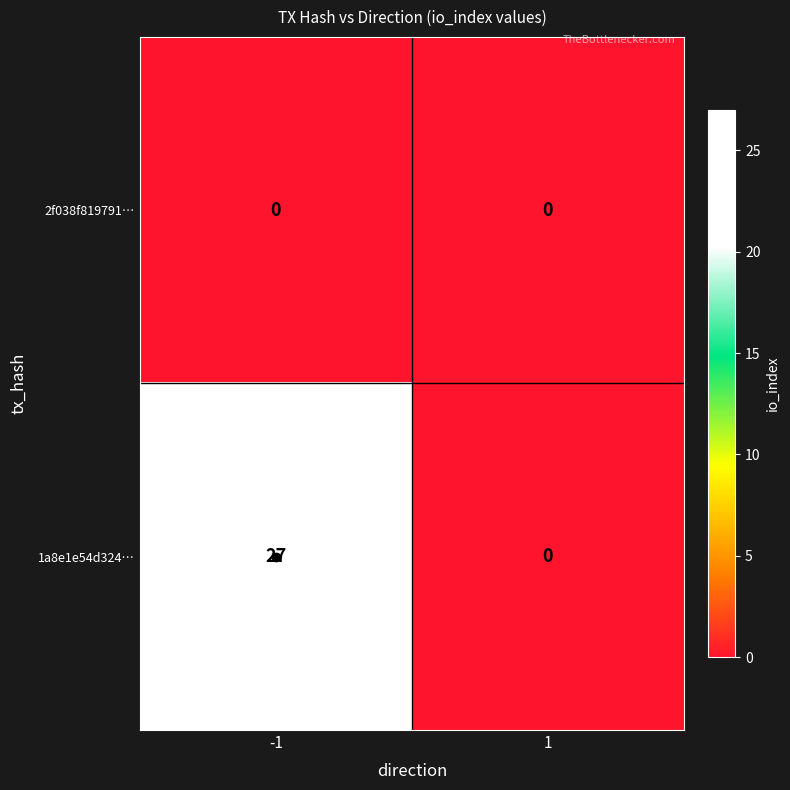

The value of 1a8e1e54d324… at -1 is 27. True or false?

True